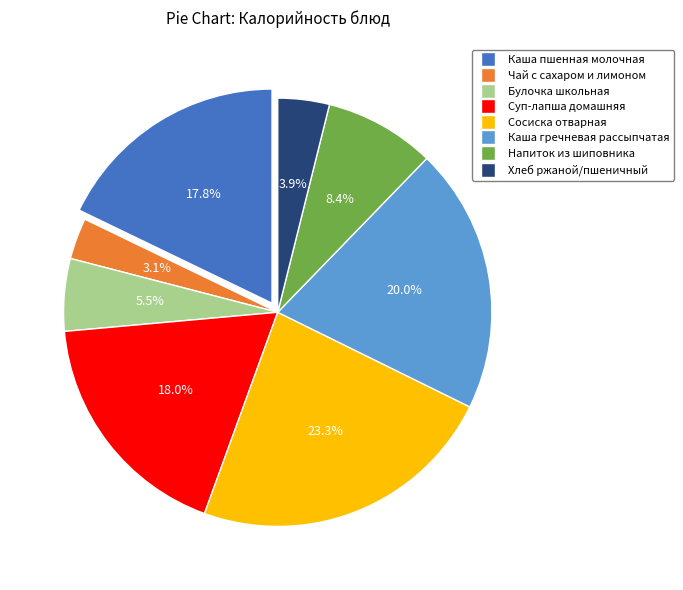

Is the sum of Каша гречневая рассыпчатая and Чай с сахаром и лимоном greater than half?

No